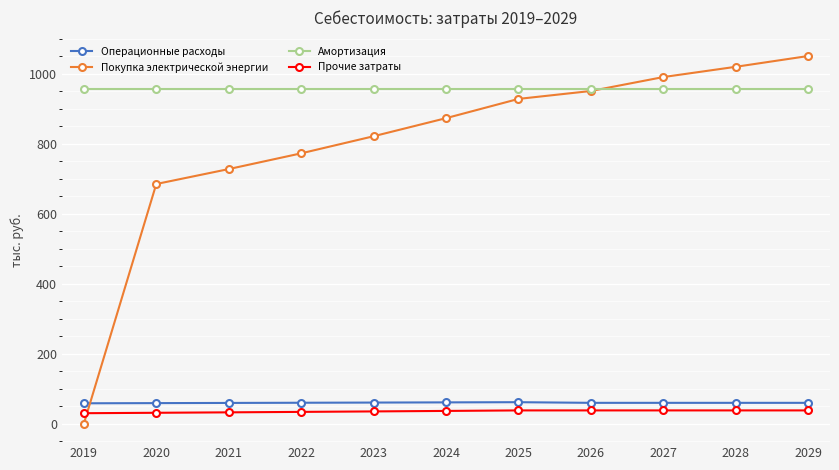

List the series in order of their peak value, highest first.

Покупка электрической энергии, Амортизация, Операционные расходы, Прочие затраты